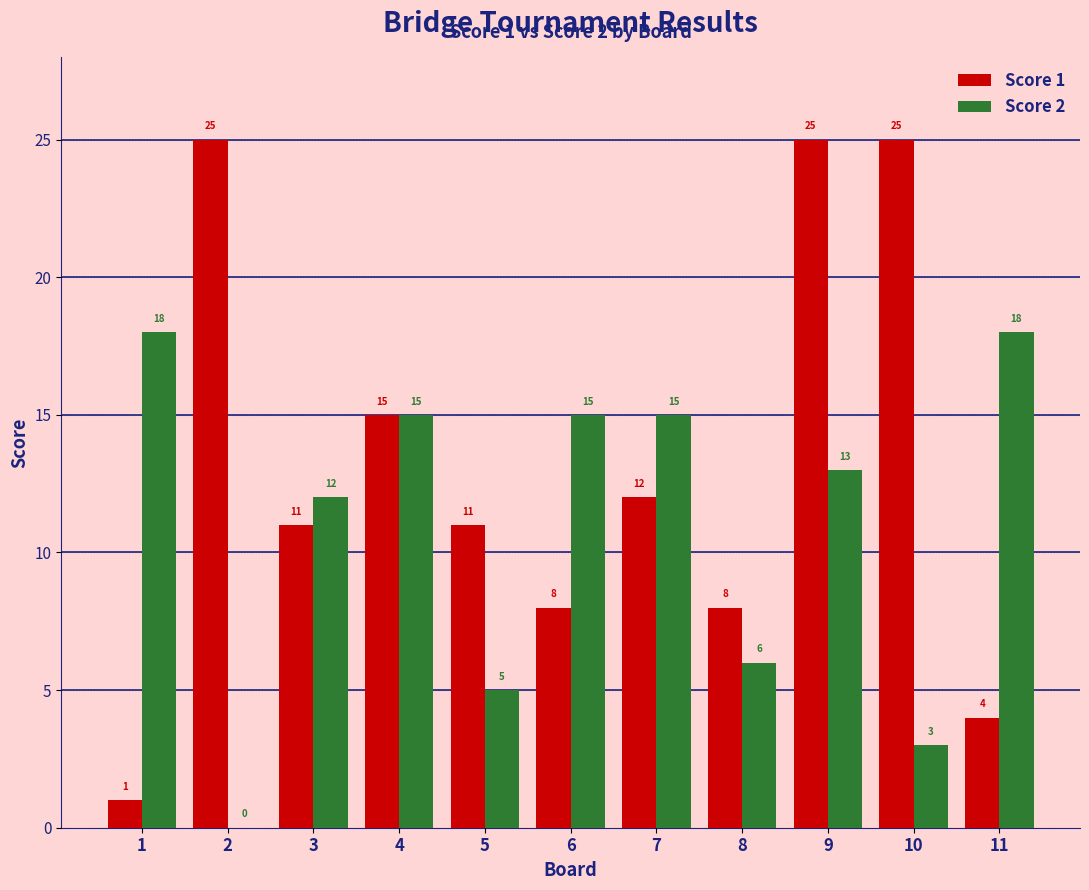

Between 6 and 9, which series saw the biggest shift?

Score 1